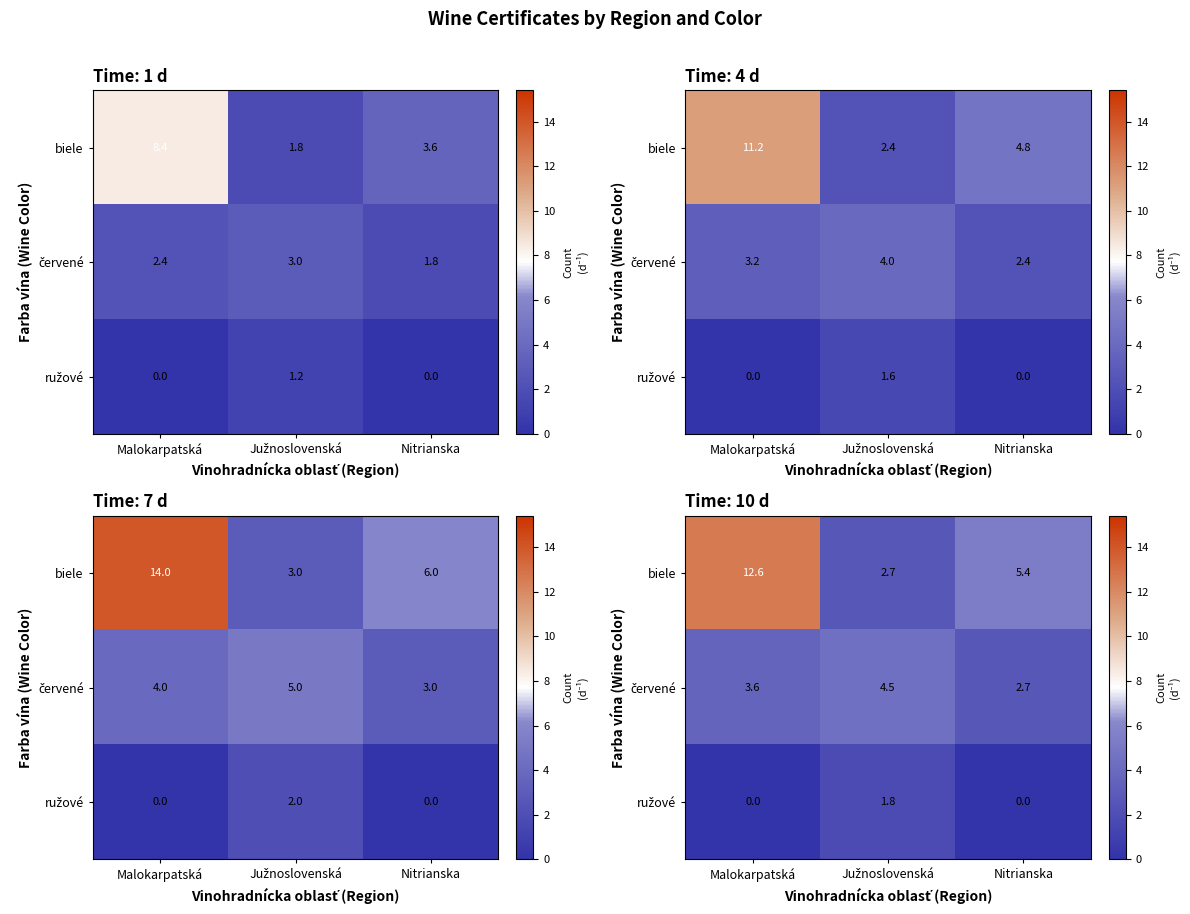

Is the value of ružové at Malokarpatská greater than the value of červené at Malokarpatská?

No